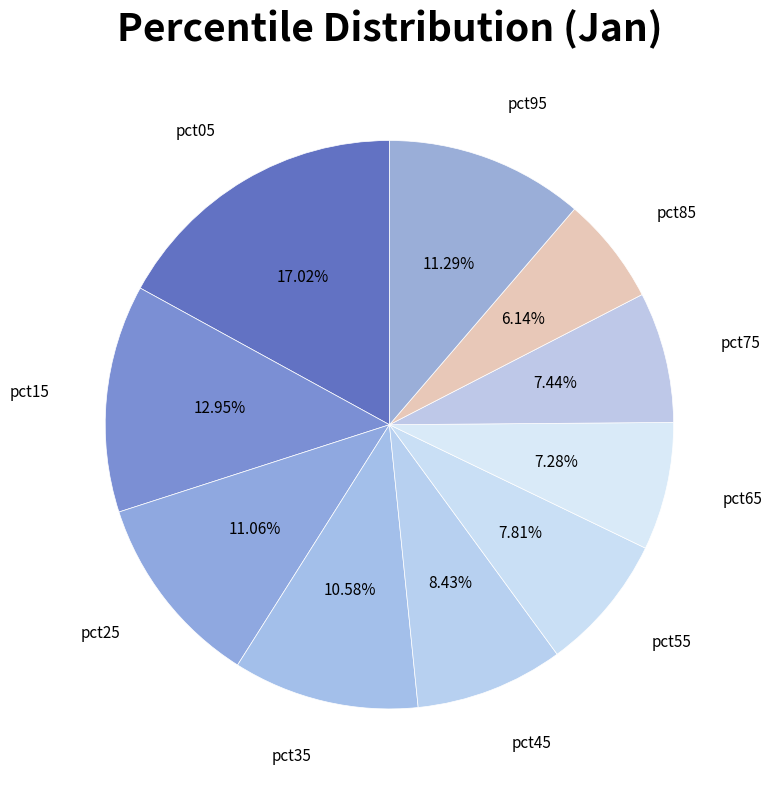

To the nearest percent, what is the average slice percentage?

10%